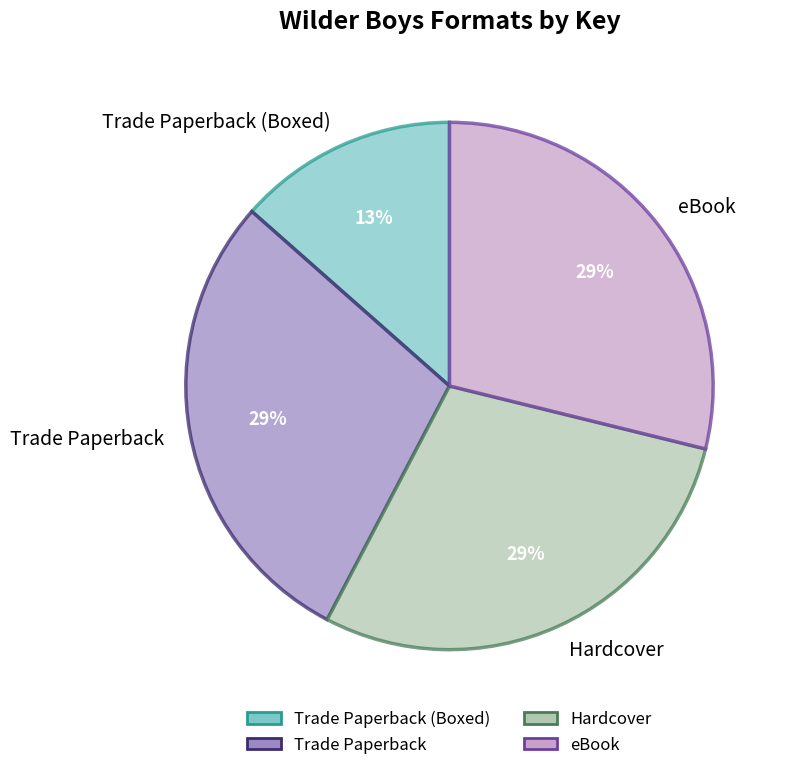

How many slices are in this pie chart?

4